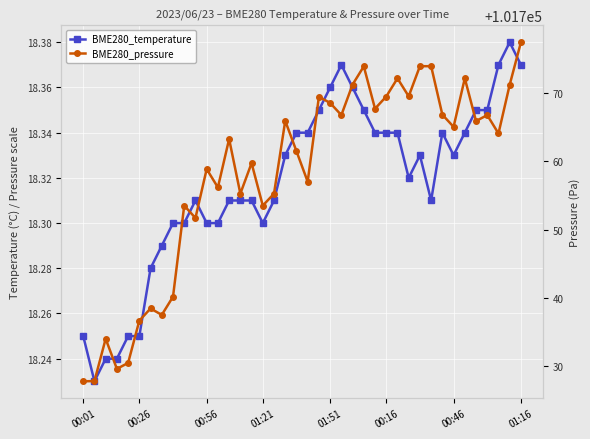

Which series has the largest total across all categories?

BME280_pressure